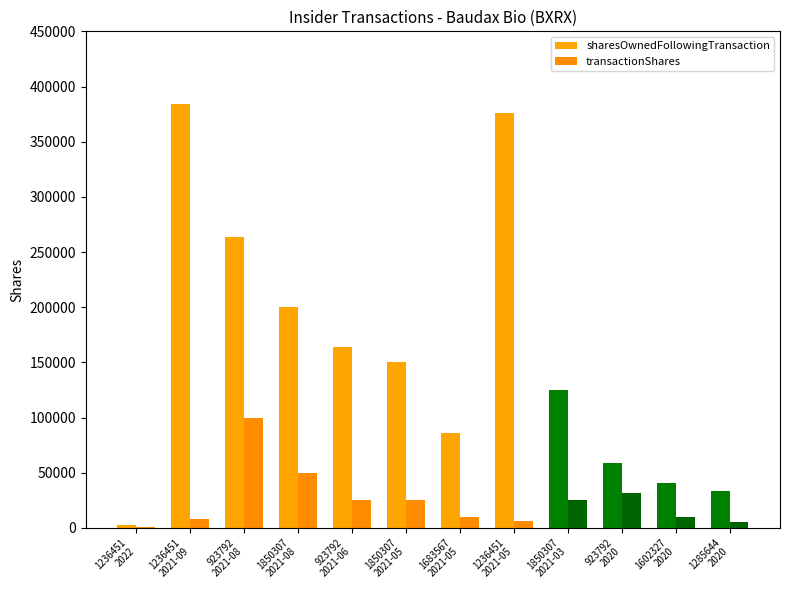

Rank the series at 1236451
2021-05 from lowest to highest value.

transactionShares, sharesOwnedFollowingTransaction